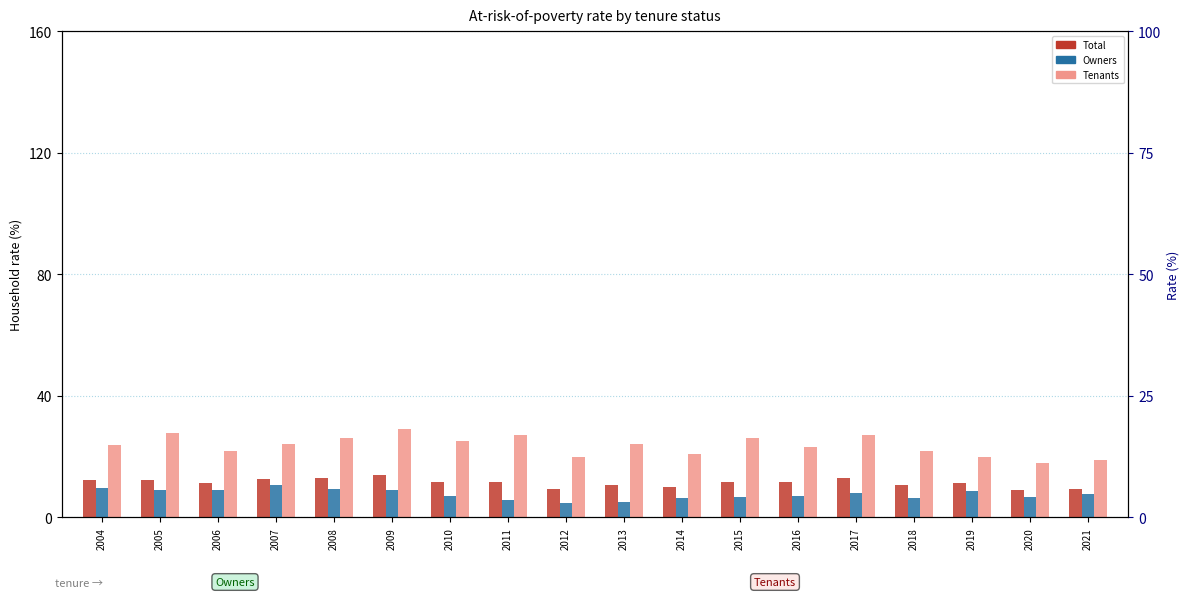

The Tenants series shows 34.8 at 2015. True or false?

False